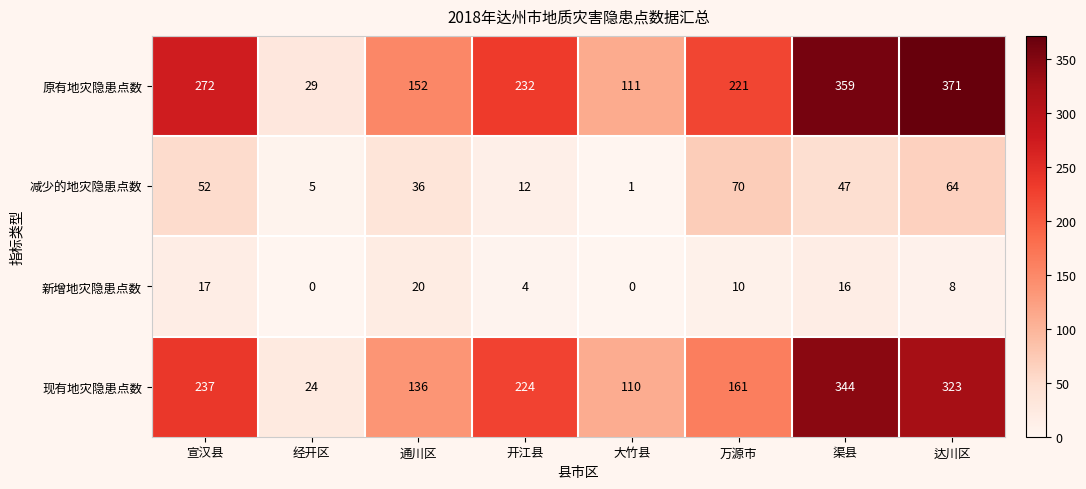

What is the spread (max minus min) of values at 通川区?

132